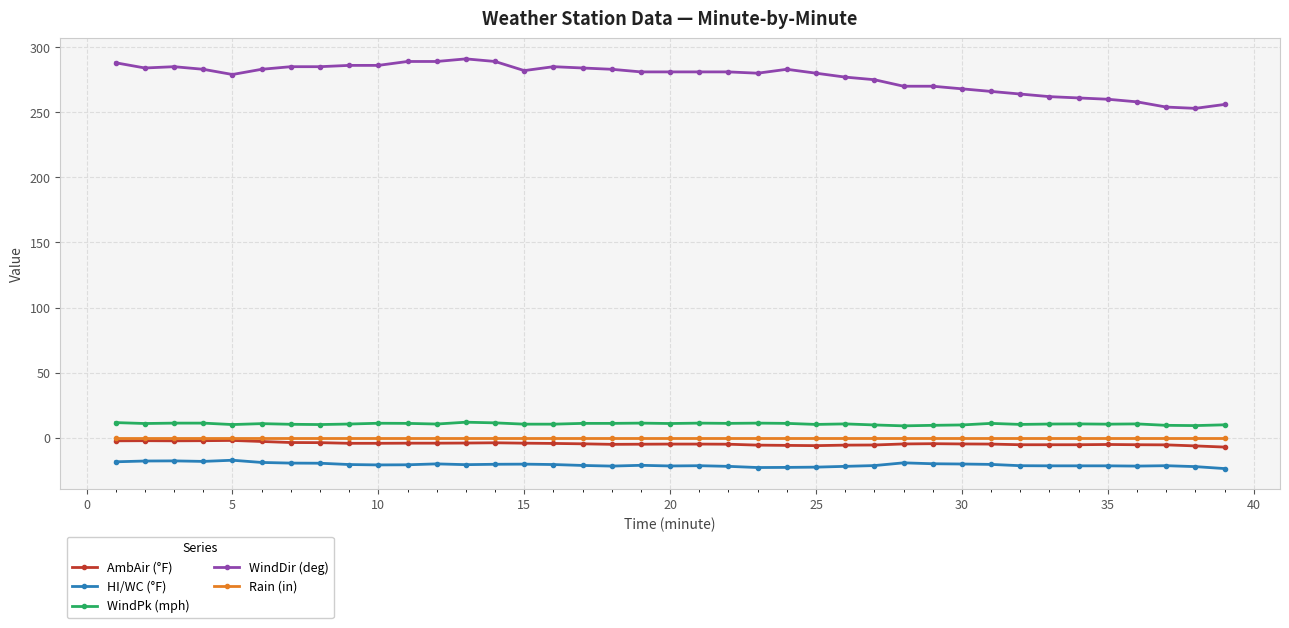

What is the value of the WindPk (mph) point at the 27th from the left?

9.9